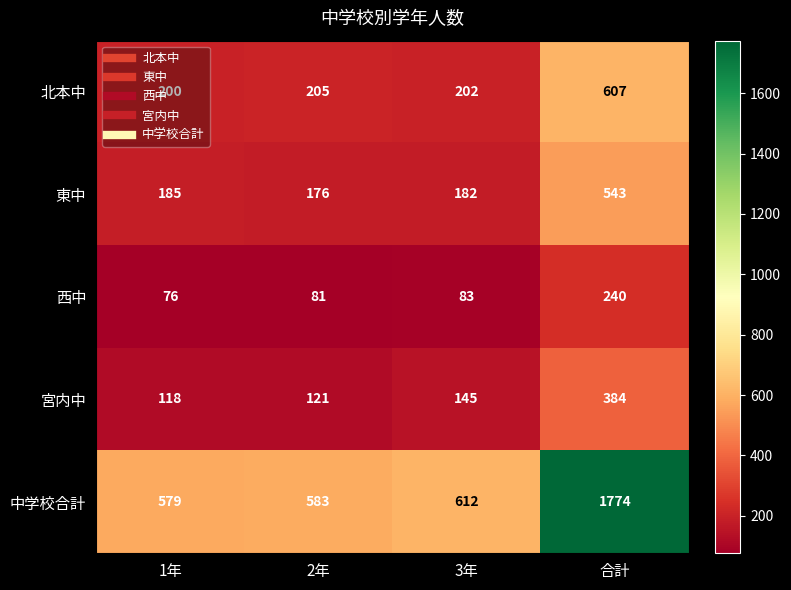

What is the difference between the second highest and minimum values in the 中学校合計 series?

33